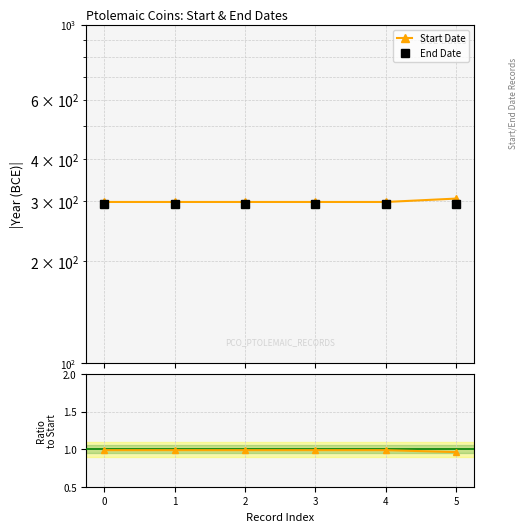

Read the End/Start ratio value at 5.

1.0